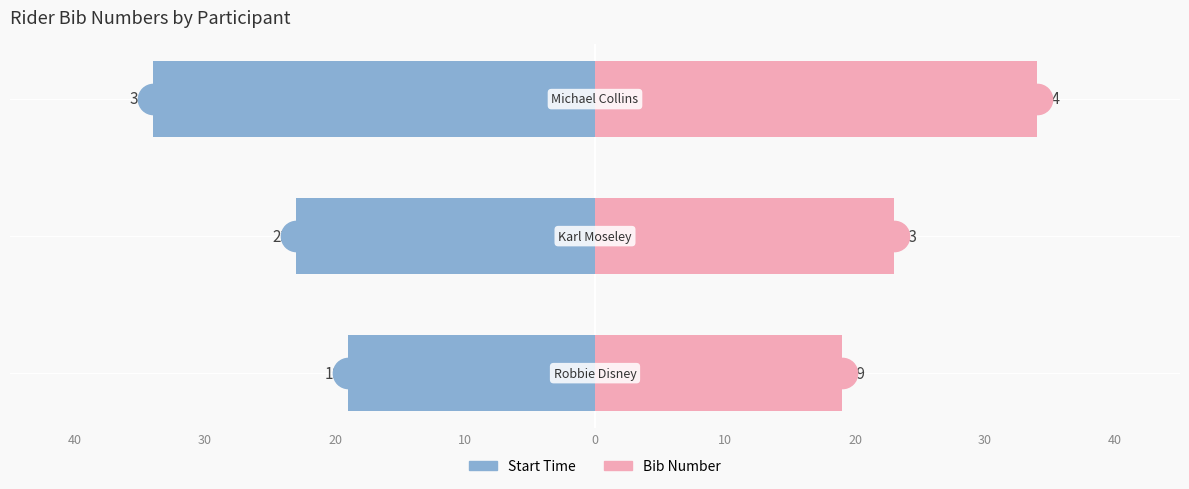

Reading right to left, transcribe all the data shown in this chart.

Start Time: -34	-23	-19
Bib Number: 34	23	19